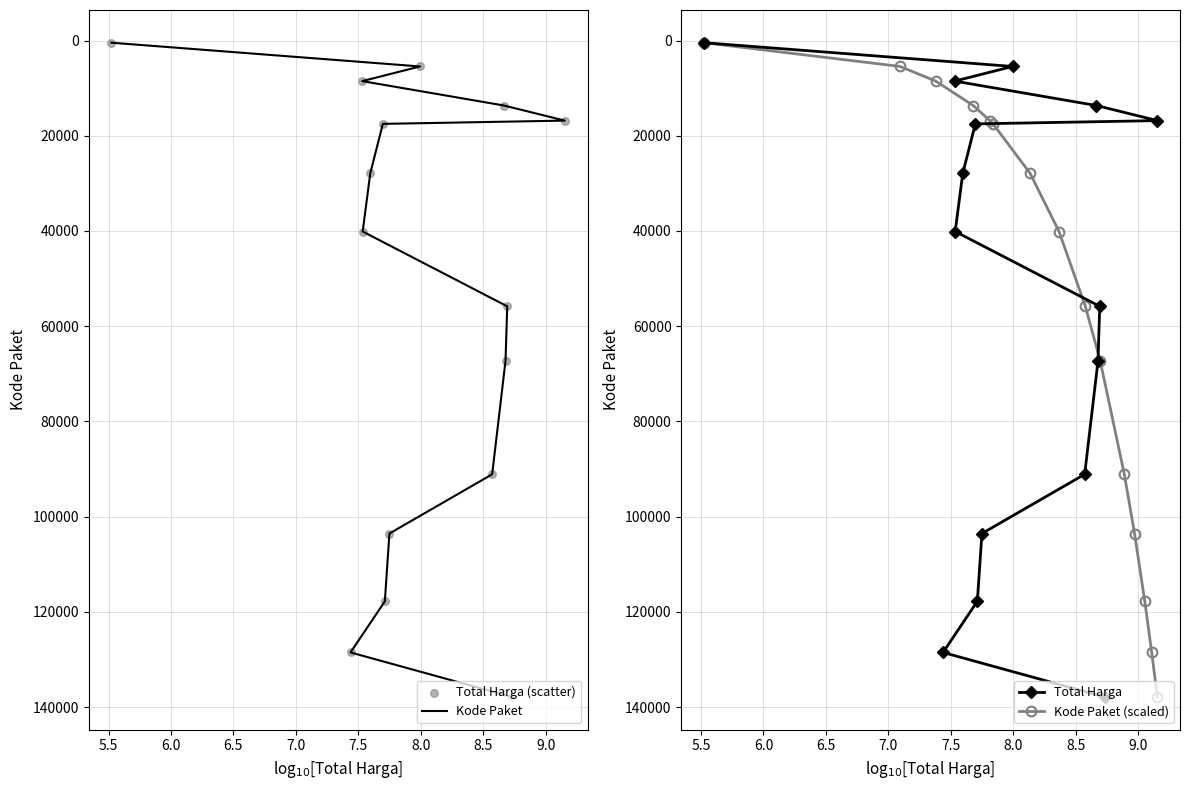

Which series reaches the maximum Y coordinate?

Kode Paket